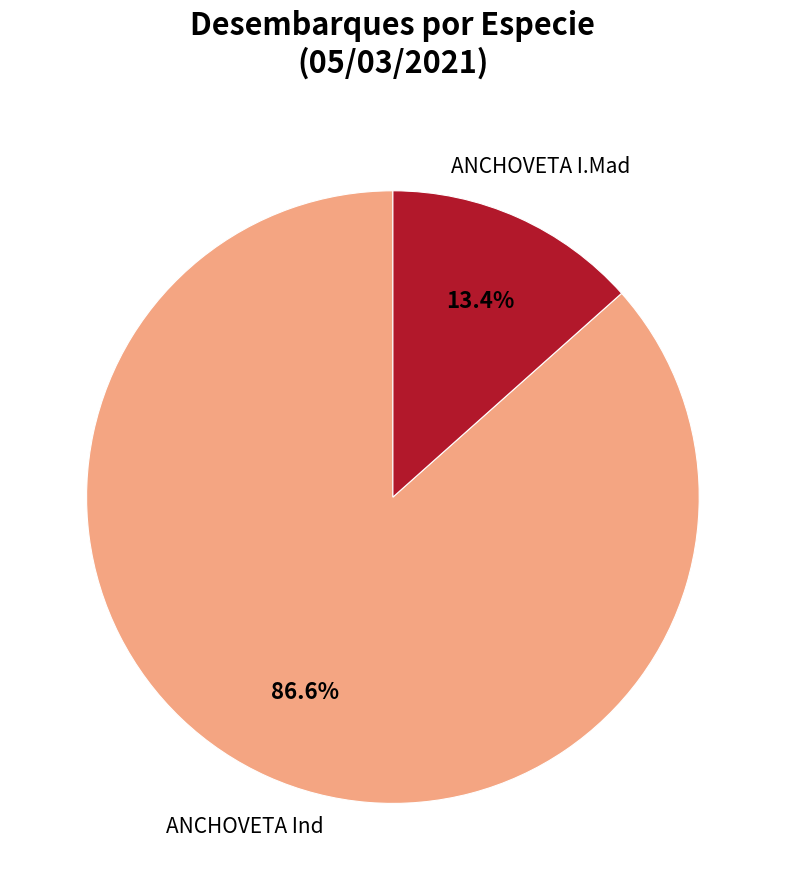

Is there a majority slice in this chart?

Yes